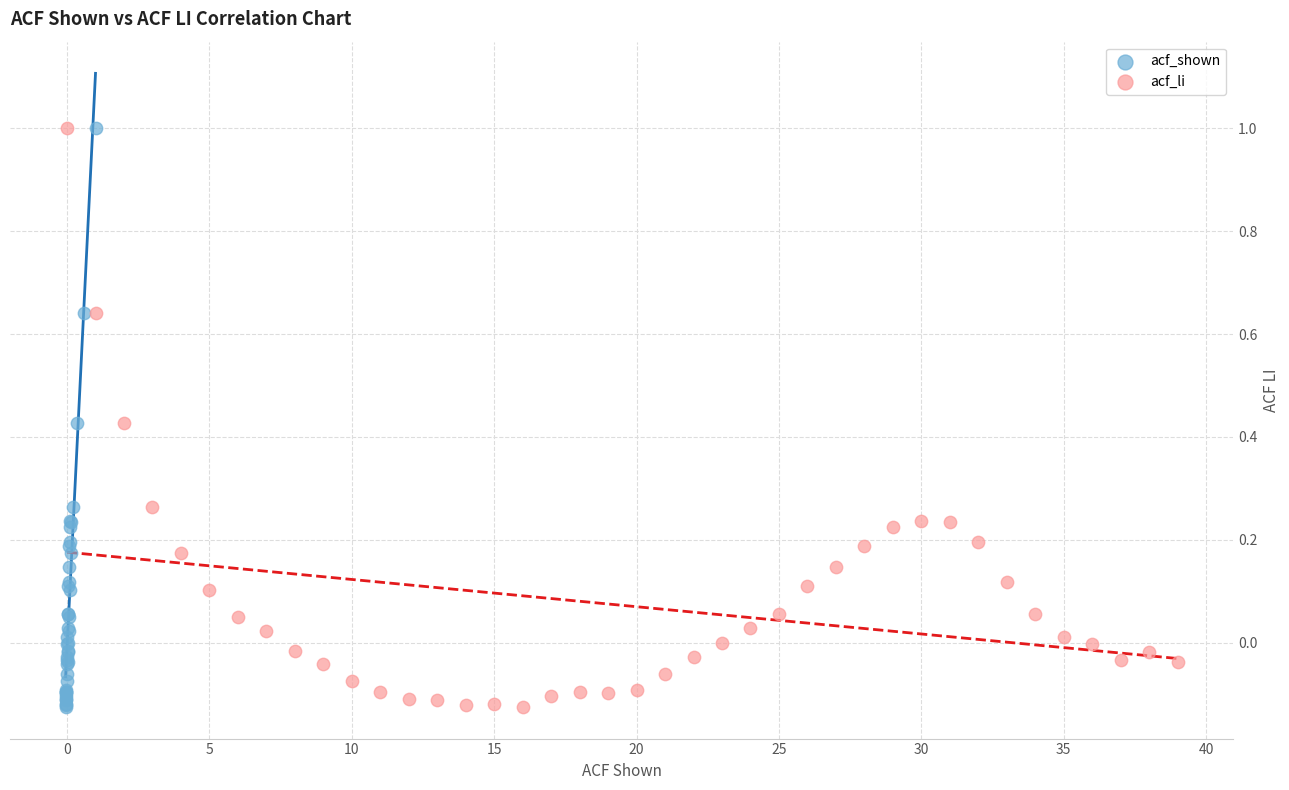

What are all the series names shown in the legend?

acf_shown, acf_li